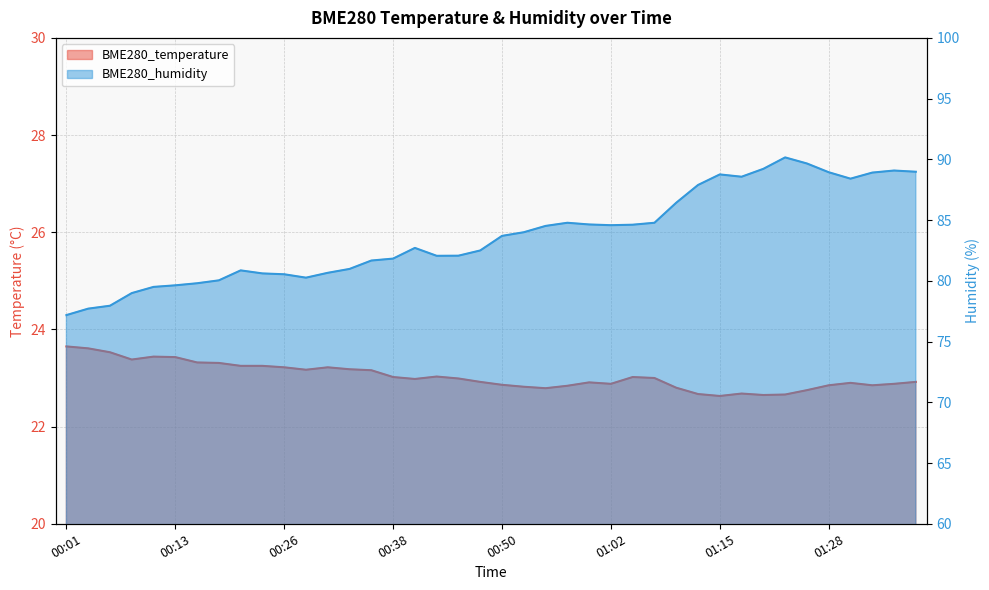

What is the minimum value shown in the chart?

22.6